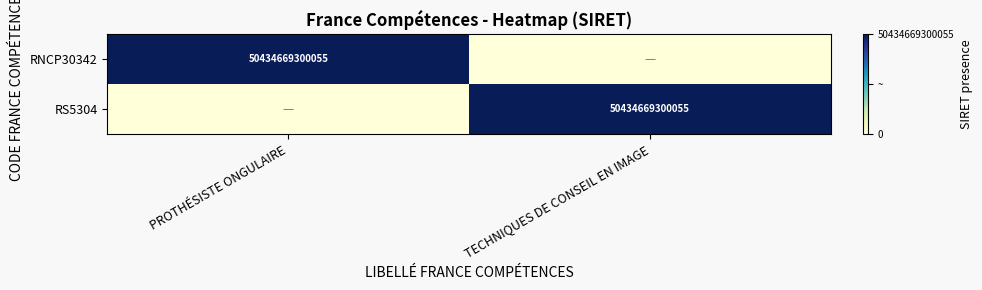

Is it true that RNCP30342 equals 12062811511941 at PROTHÉSISTE ONGULAIRE?

False